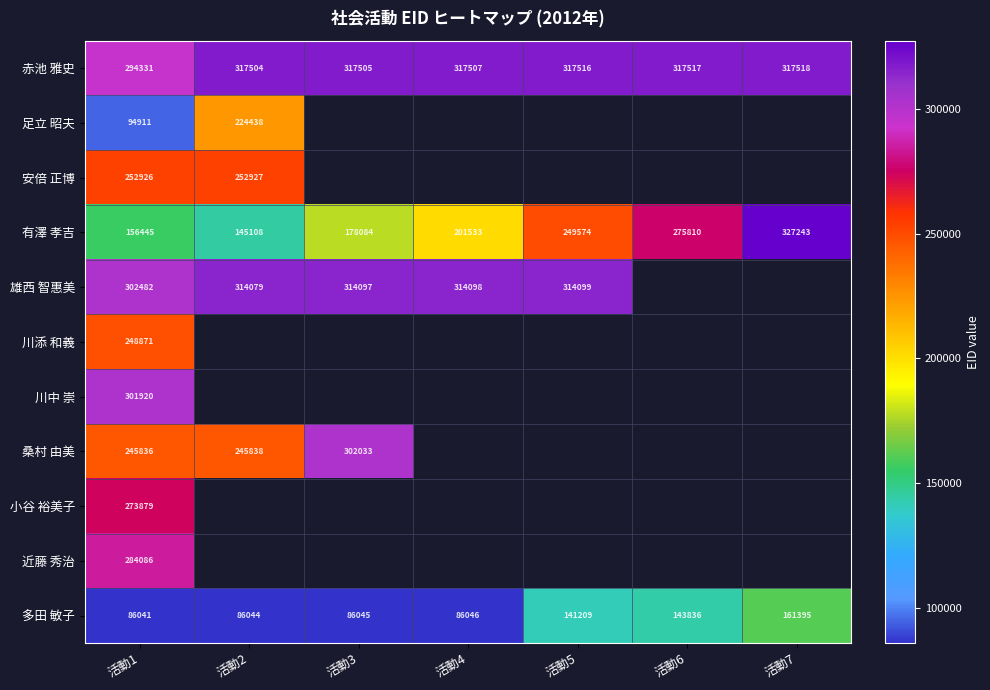

At which label does 多田 敏子 reach its minimum?

活動1